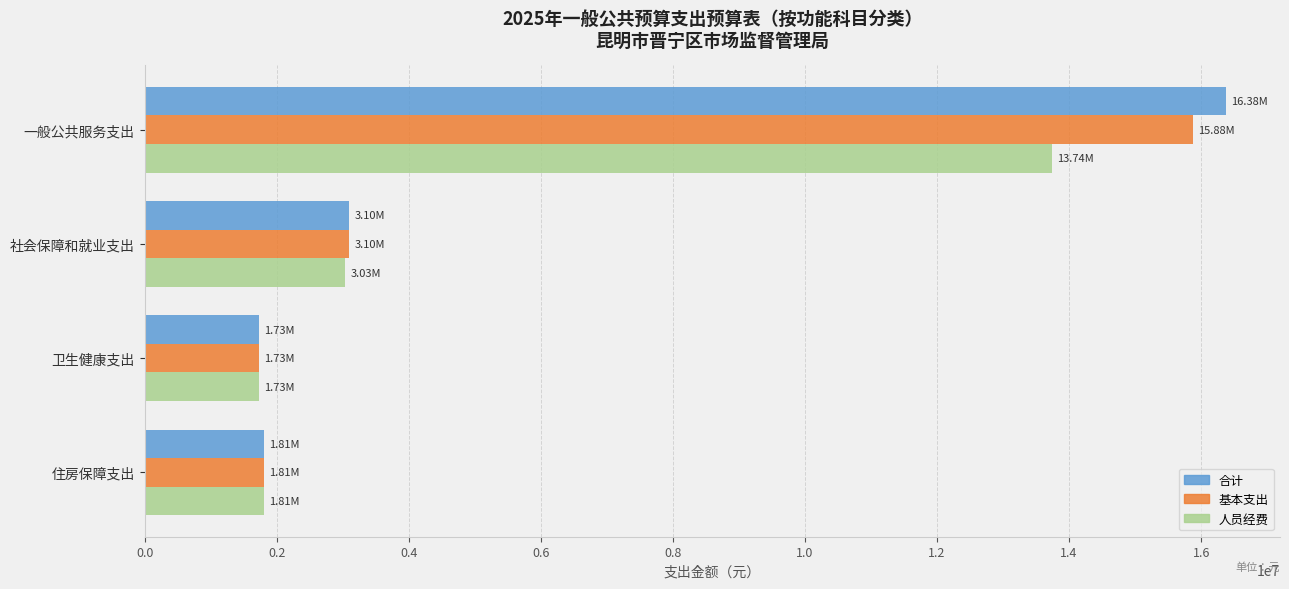

At which label does 人员经费 reach its peak?

一般公共服务支出